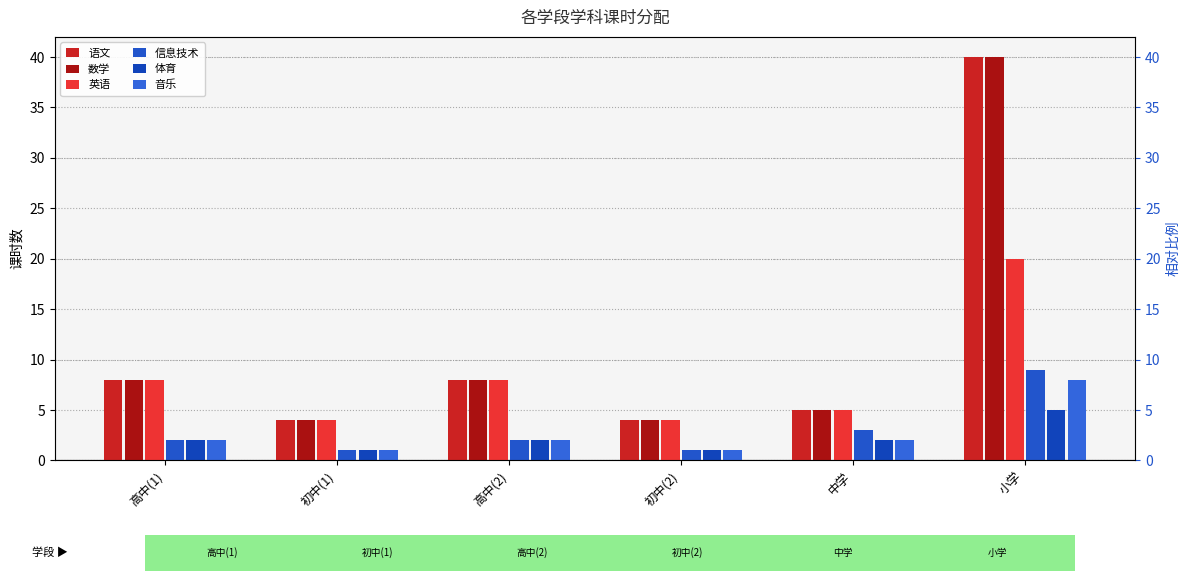

What is the total value across all series at 中学?

22